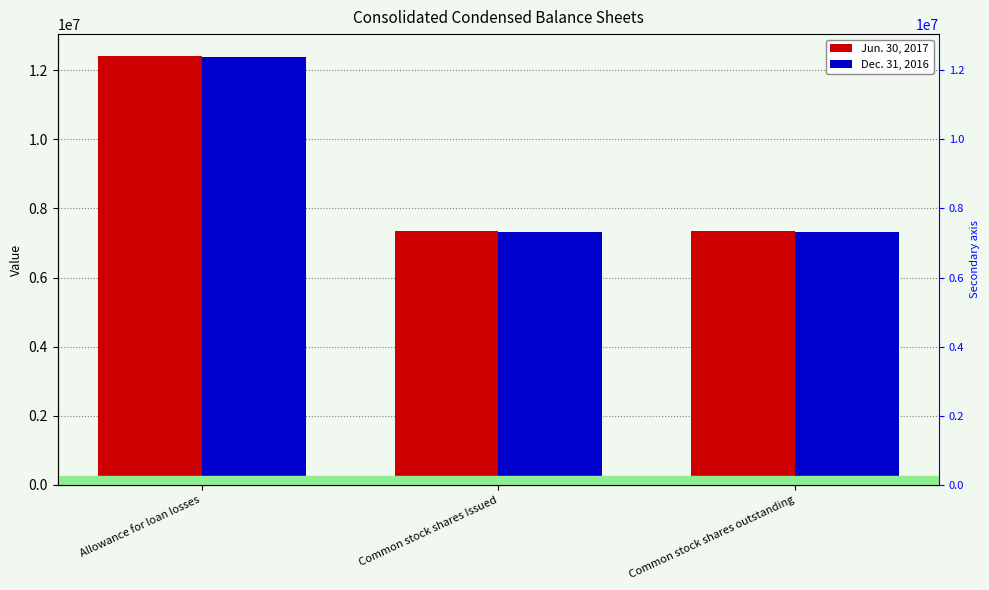

Reading left to right, transcribe all the data shown in this chart.

Jun. 30, 2017: Allowance for loan losses=12426000	Common stock shares Issued=7344233	Common stock shares outstanding=7344233
Dec. 31, 2016: Allowance for loan losses=12382000	Common stock shares Issued=7324233	Common stock shares outstanding=7324233